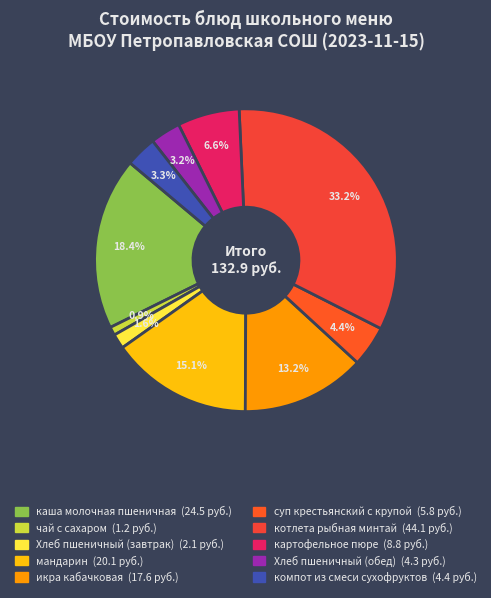

To the nearest percent, what portion does каша молочная пшеничная represent?

18%